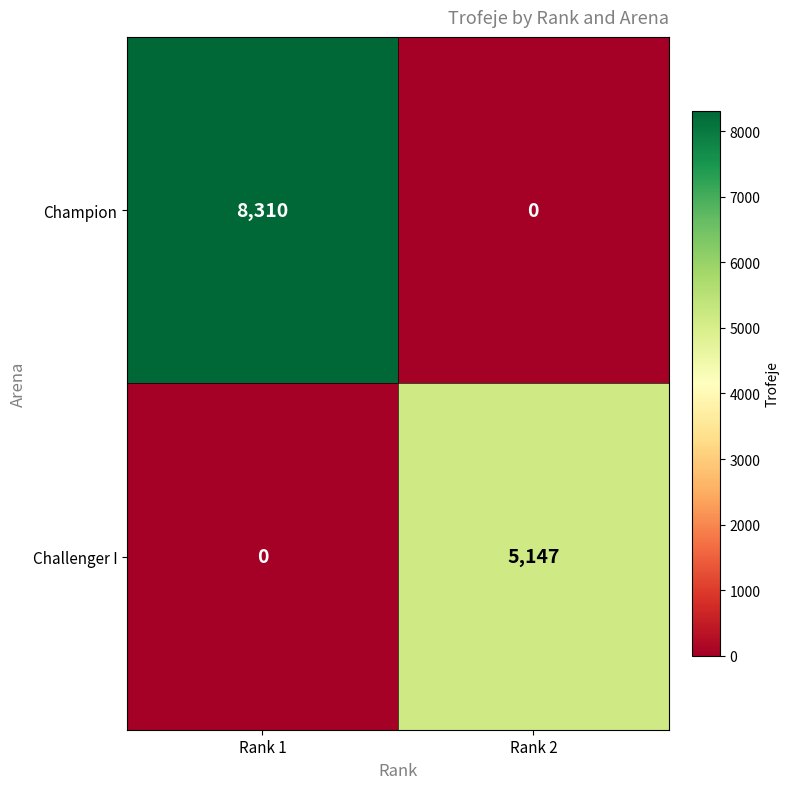

The Champion series shows 11091 at Rank 1. True or false?

False